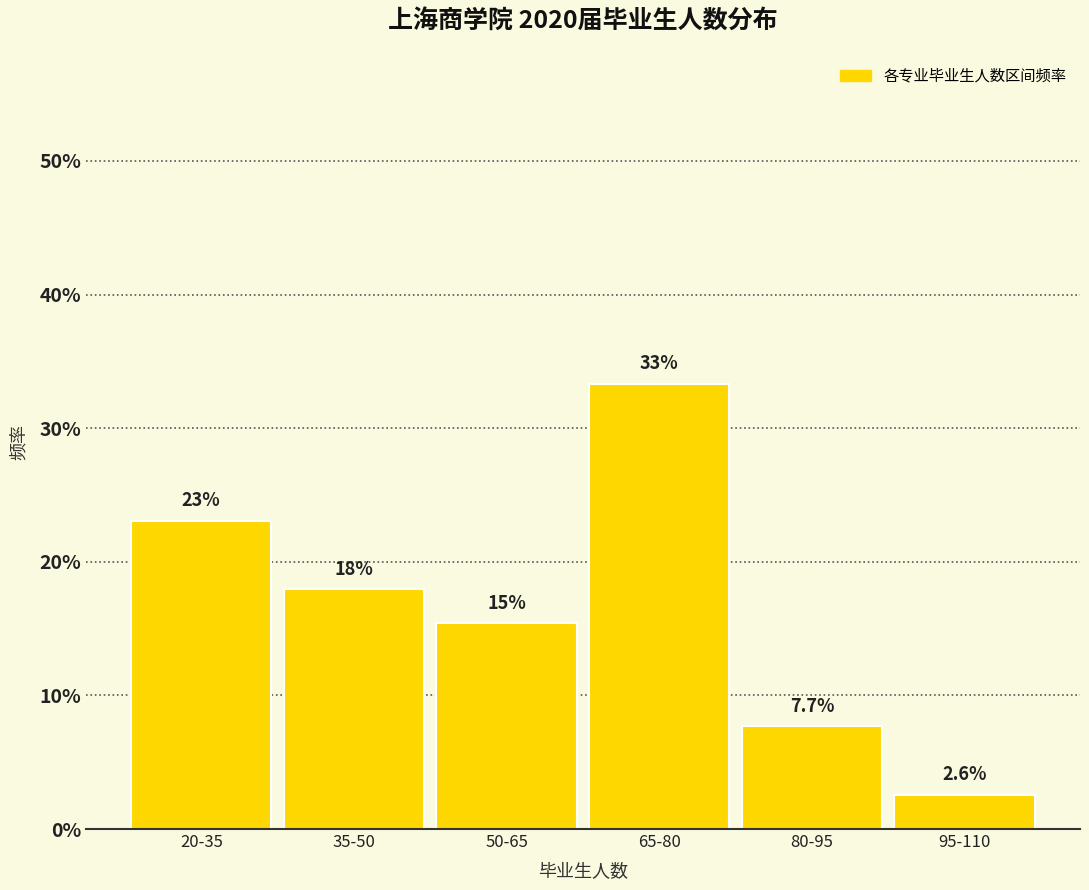

Reading right to left, transcribe all the data shown in this chart.

95-110=2.6	80-95=7.7	65-80=33.3	50-65=15.4	35-50=17.9	20-35=23.1